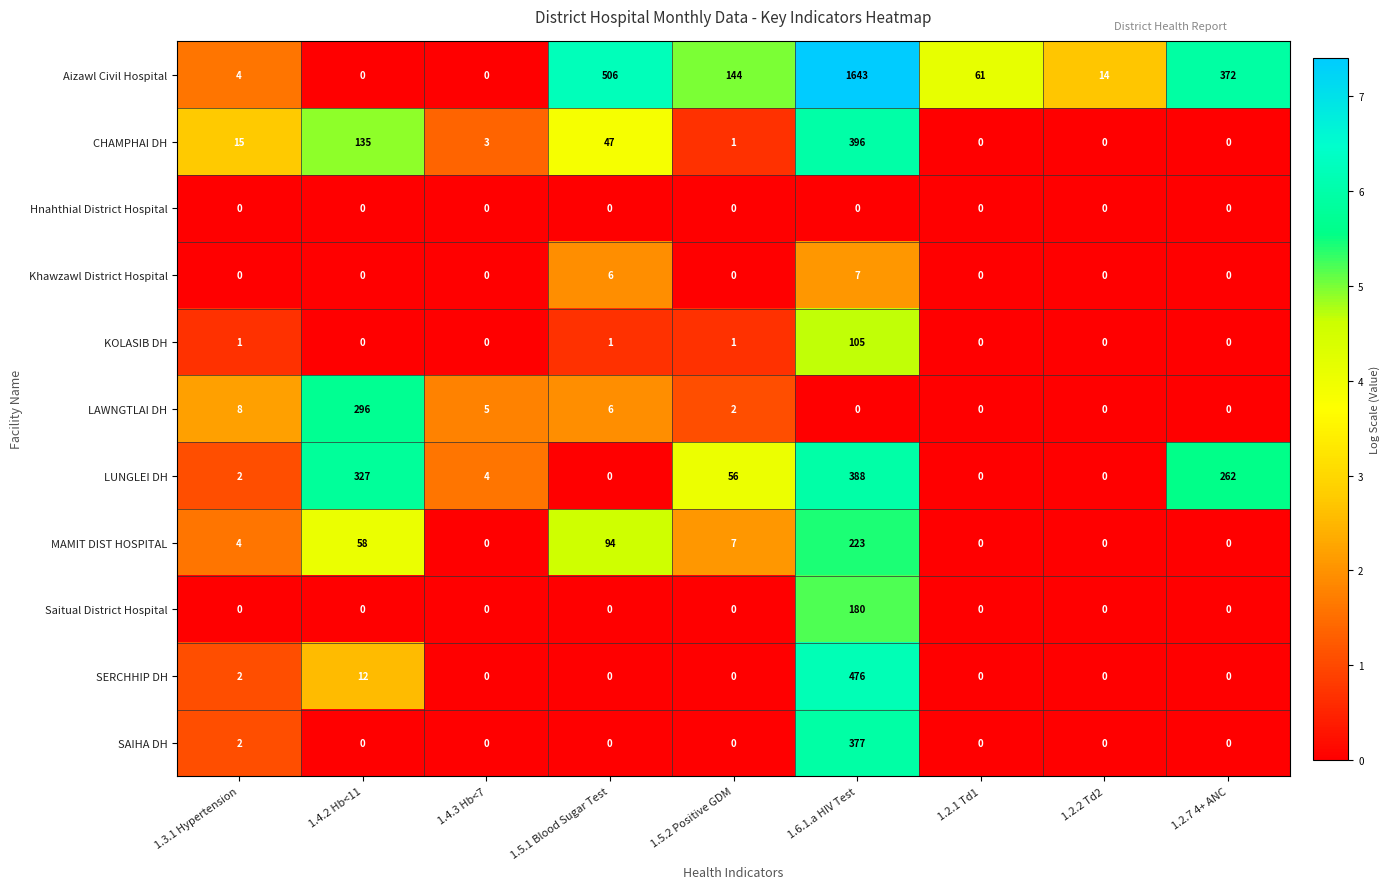

Which series has the widest spread of values?

Aizawl Civil Hospital